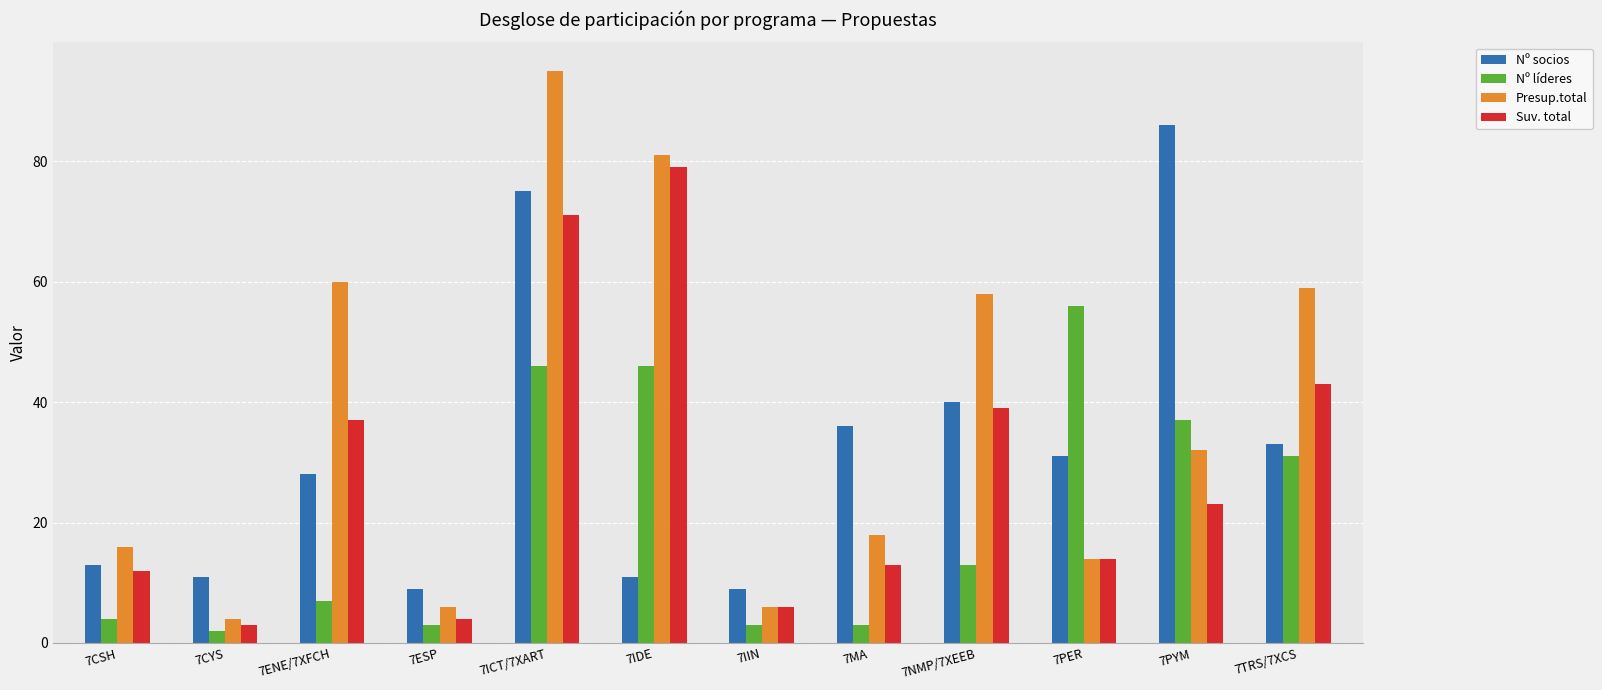

Reading right to left, list all the values displayed in this chart.

Nº socios: 33	86	31	40	36	9	11	75	9	28	11	13
Nº líderes: 31	37	56	13	3	3	46	46	3	7	2	4
Presup.total: 59	32	14	58	18	6	81	95	6	60	4	16
Suv. total: 43	23	14	39	13	6	79	71	4	37	3	12